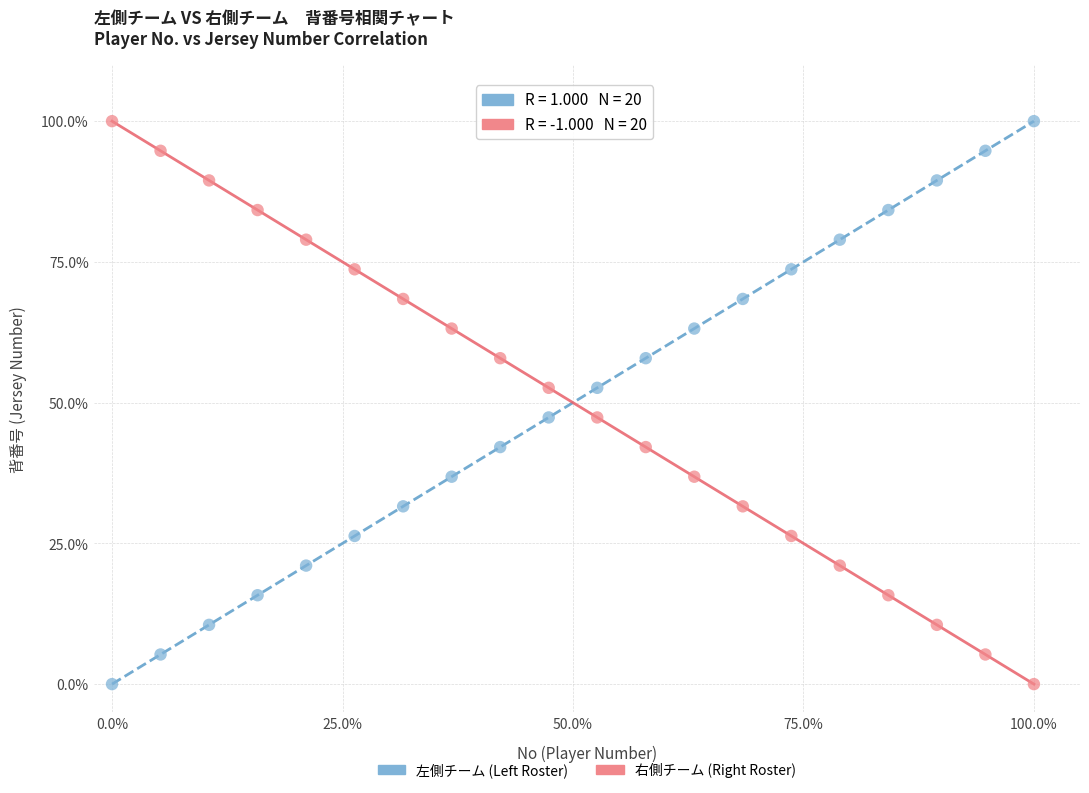

Across all data points, what is the range of X values (max minus min)?

100.0